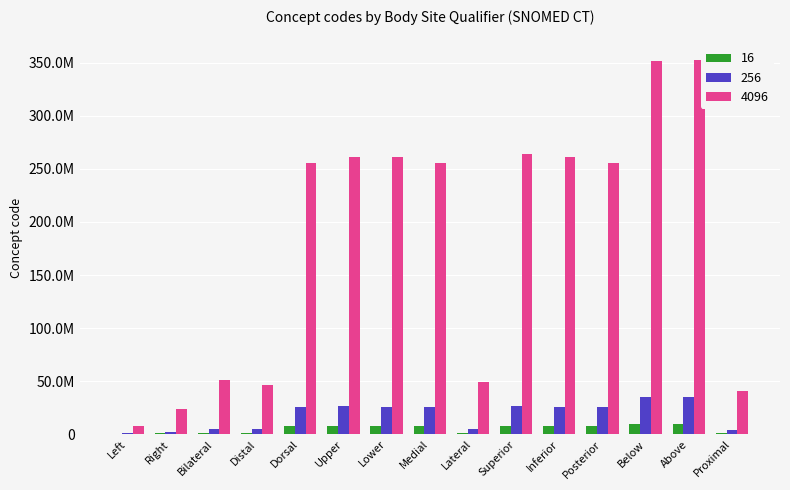

True or false: 256 has a value of 1041322.1 at Left.

False